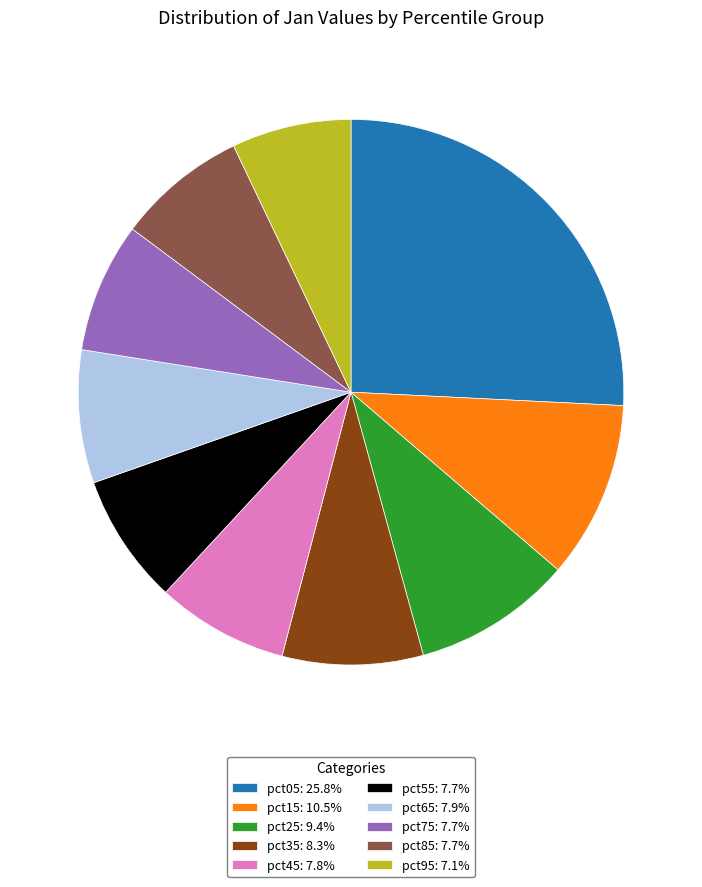

Combined, do pct35: 8.3% and pct45: 7.8% account for over 50%?

No